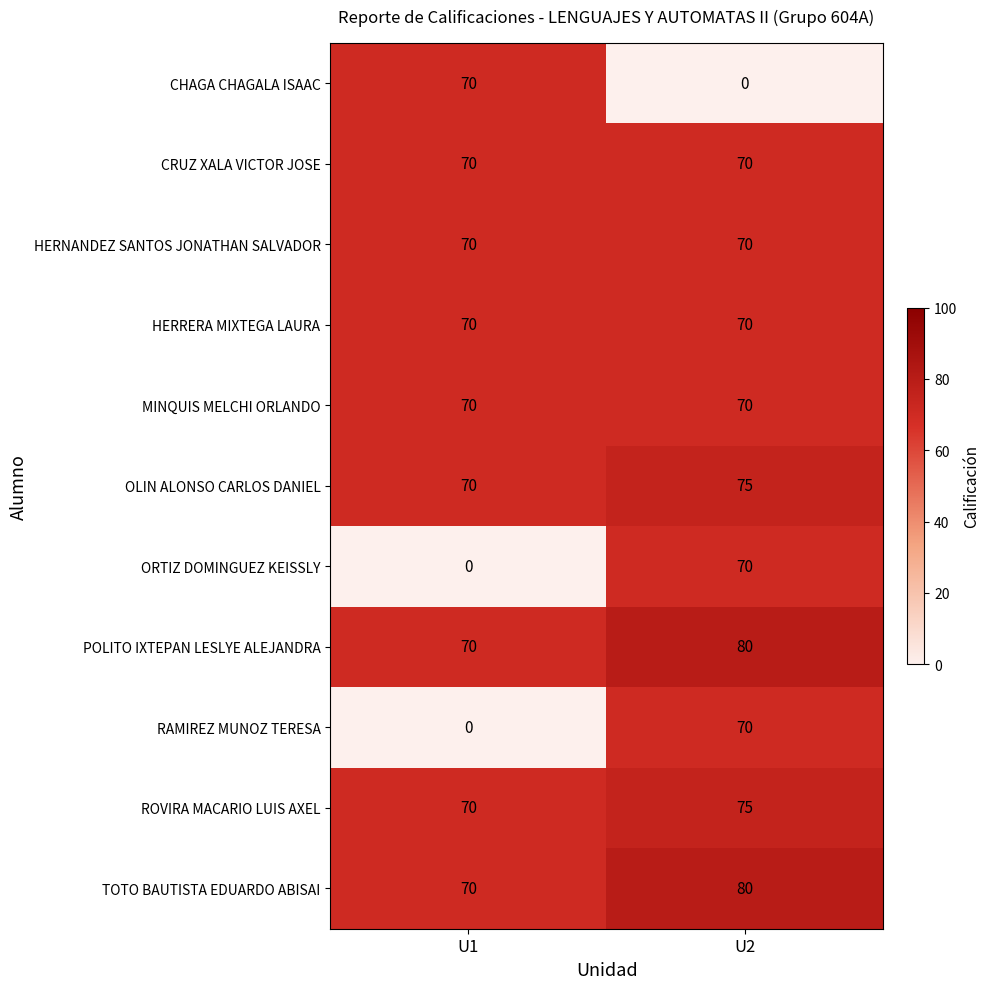

Reading left to right, extract all data points from this chart.

CHAGA CHAGALA ISAAC: 70	0
CRUZ XALA VICTOR JOSE: 70	70
HERNANDEZ SANTOS JONATHAN SALVADOR: 70	70
HERRERA MIXTEGA LAURA: 70	70
MINQUIS MELCHI ORLANDO: 70	70
OLIN ALONSO CARLOS DANIEL: 70	75
ORTIZ DOMINGUEZ KEISSLY: 0	70
POLITO IXTEPAN LESLYE ALEJANDRA: 70	80
RAMIREZ MUNOZ TERESA: 0	70
ROVIRA MACARIO LUIS AXEL: 70	75
TOTO BAUTISTA EDUARDO ABISAI: 70	80